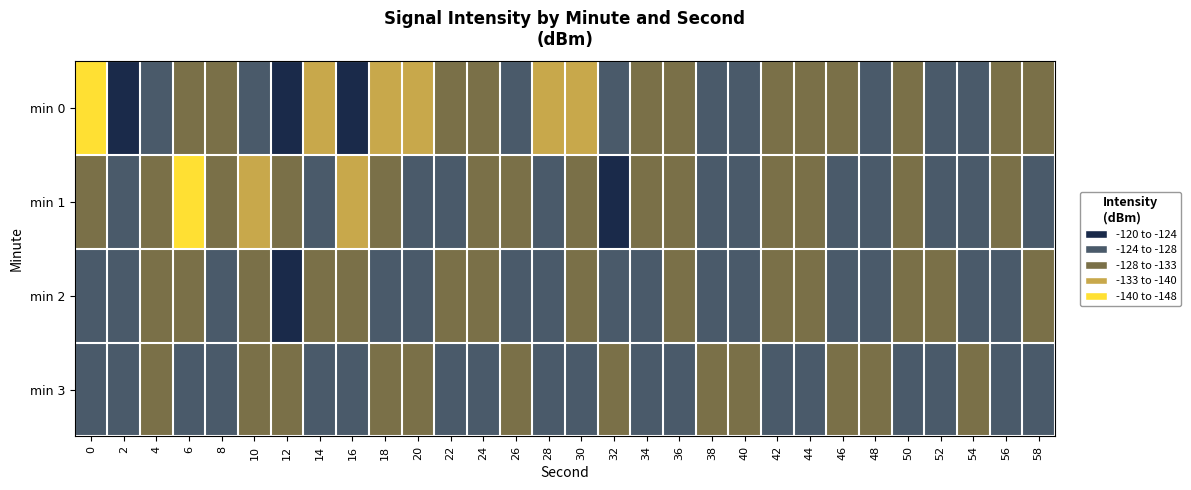

What is the difference between the highest and lowest values at 22?

3.8